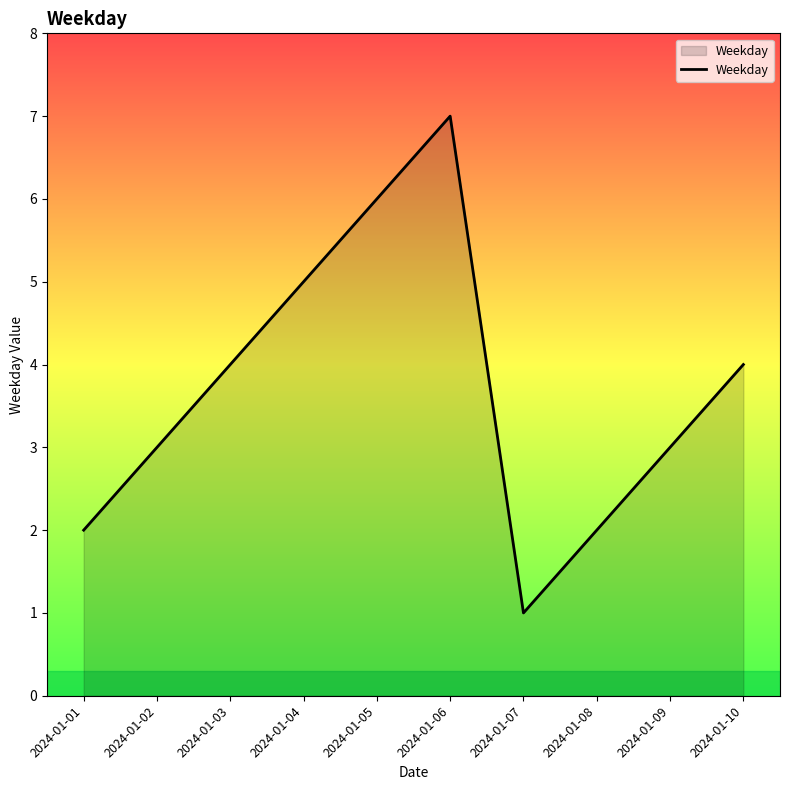

What is the approximate value at 2024-01-03?

4